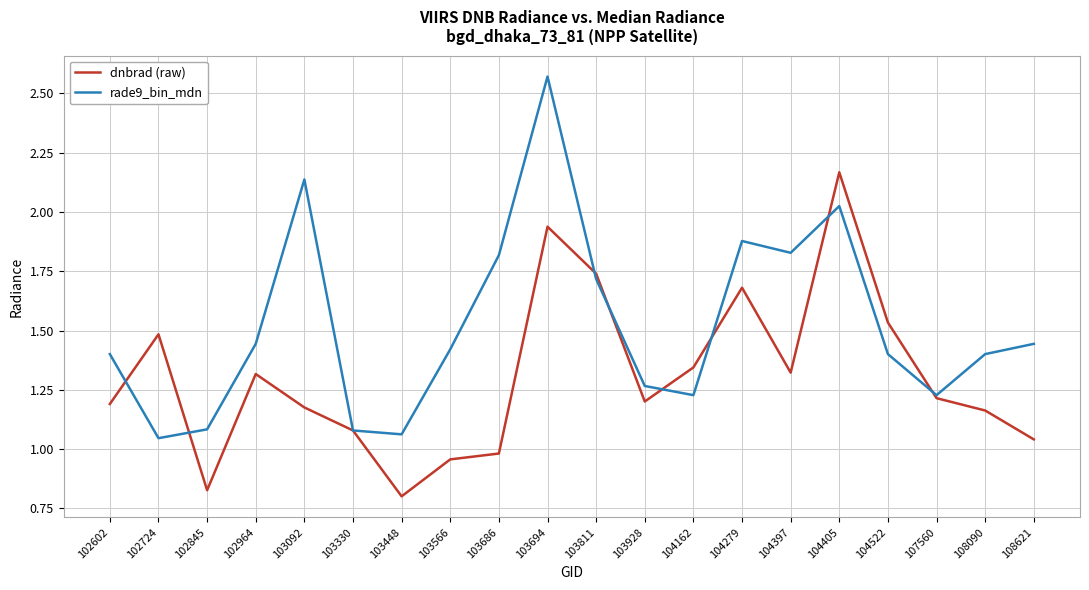

Between 103566 and 108621, which series saw the biggest shift?

dnbrad (raw)